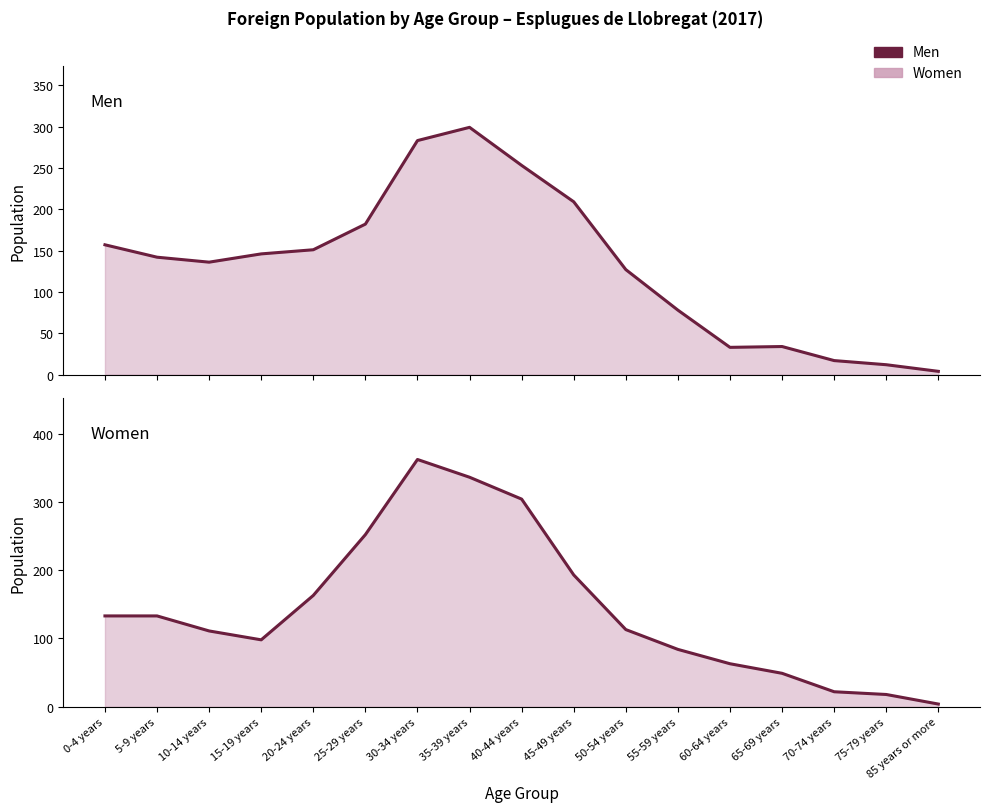

At which category does Women reach its first local valley?

15-19 years